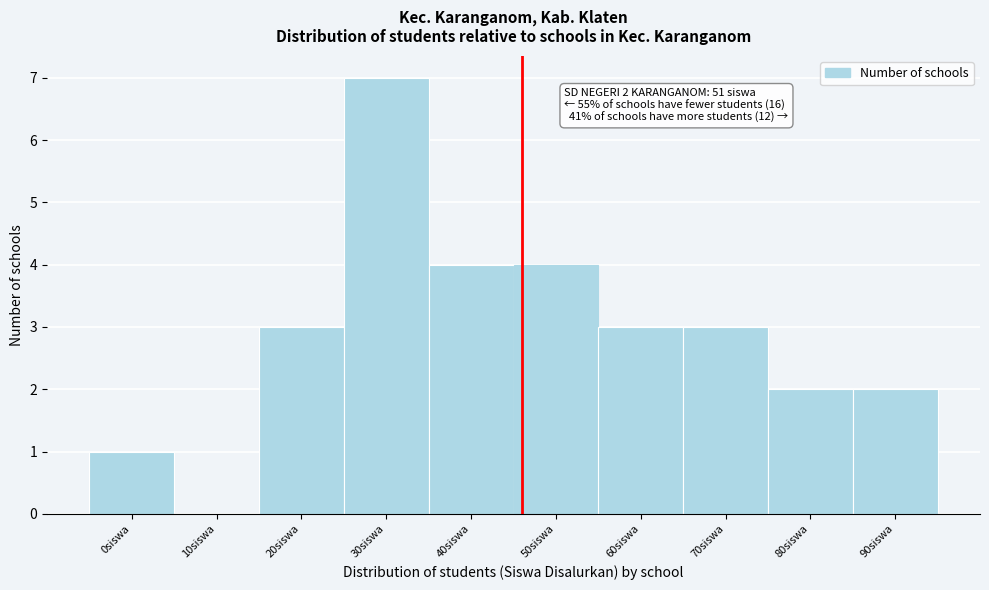

Reading left to right, extract all data points from this chart.

0siswa=1	10siswa=0	20siswa=3	30siswa=7	40siswa=4	50siswa=4	60siswa=3	70siswa=3	80siswa=2	90siswa=2